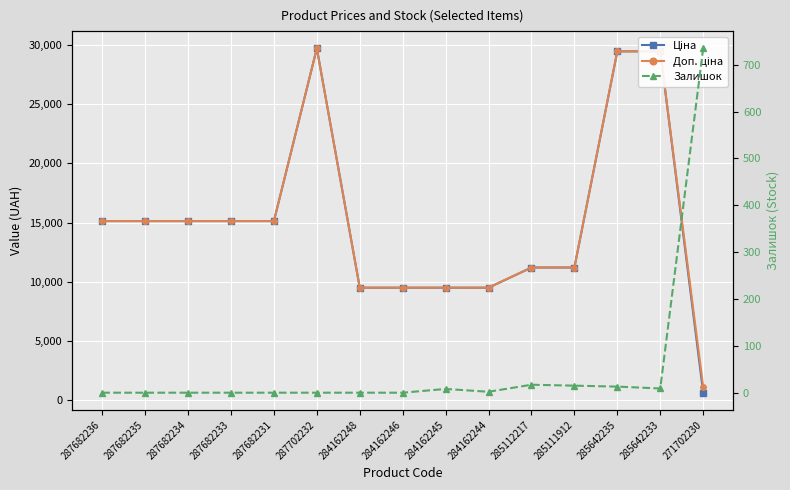

What is the value of the Ціна point at the 6th from the left?

29747.2